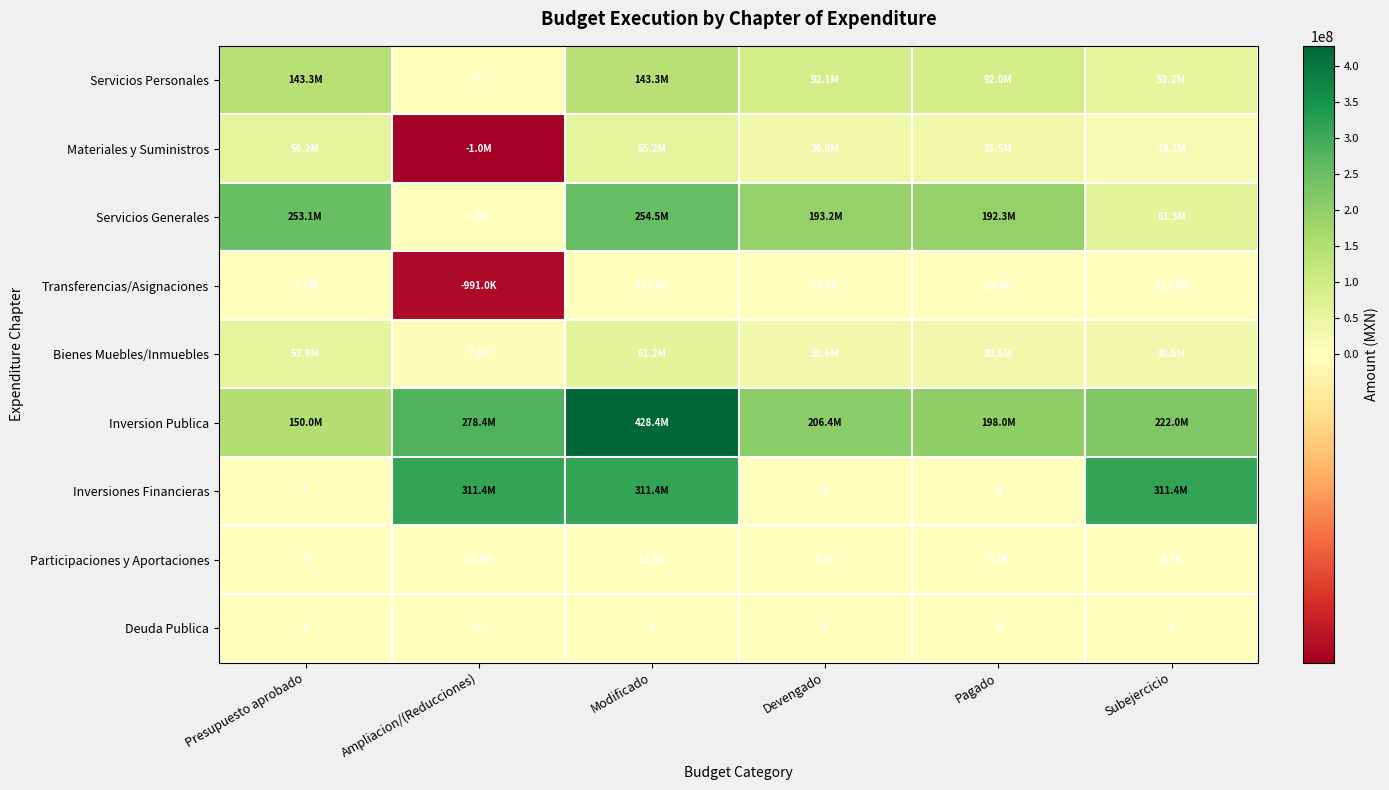

What is the greatest value displayed?

428412320.6